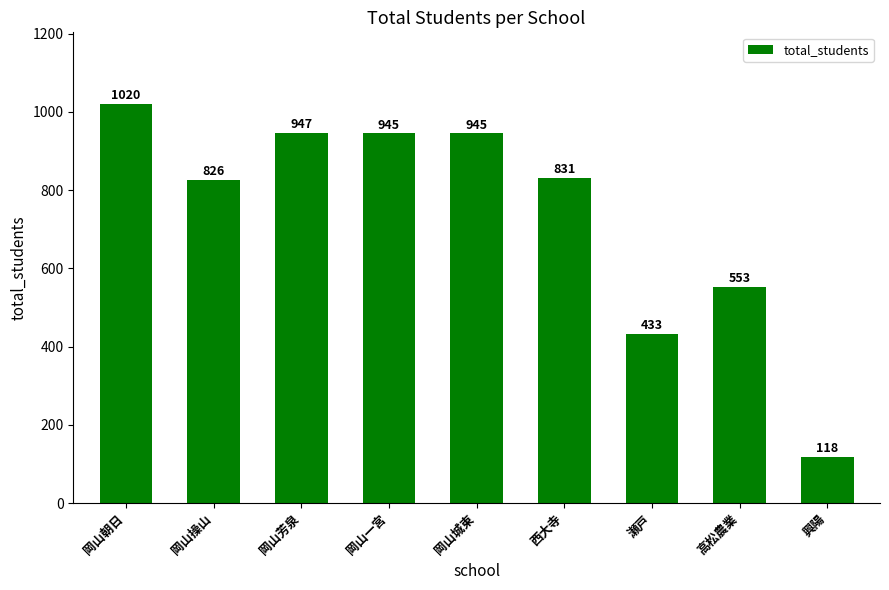

What is the difference between the maximum and minimum values?

902